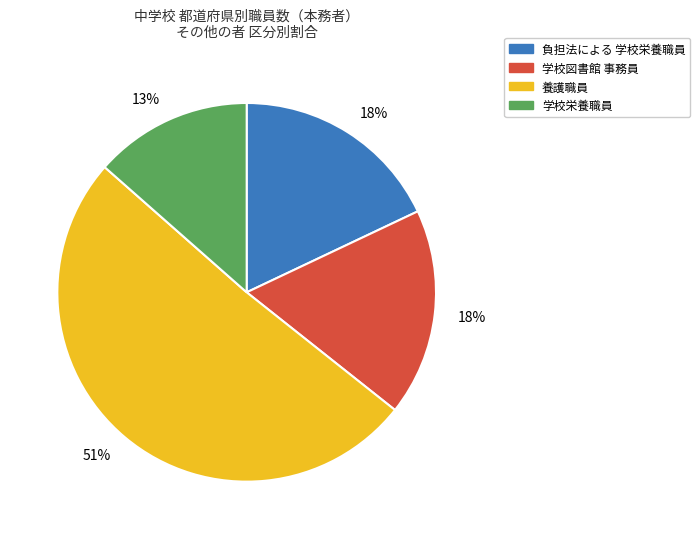

Approximately how many times larger is the value at 学校栄養職員 compared to 養護職員?

0.3